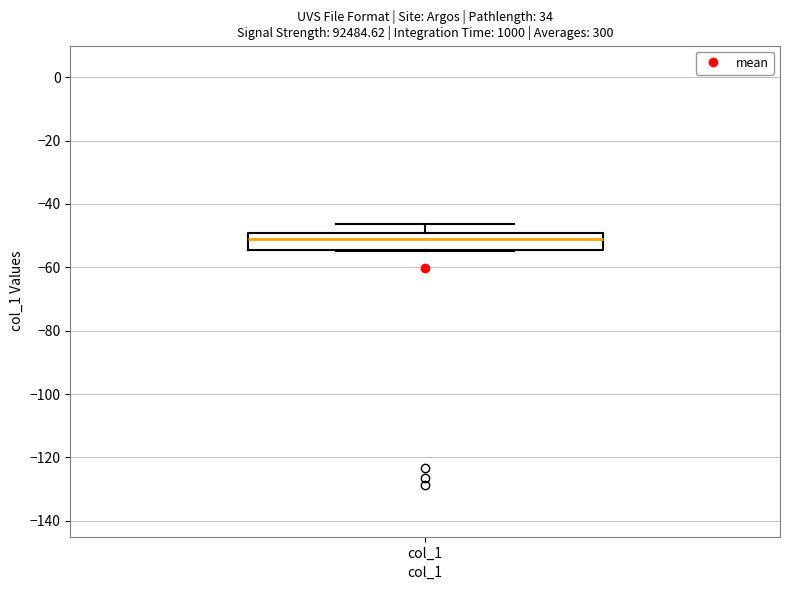

Where does the median line of the box for col_1 sit on the y-axis? The values are not printed on the chart, so give them approximately, as read against the axis.

-52